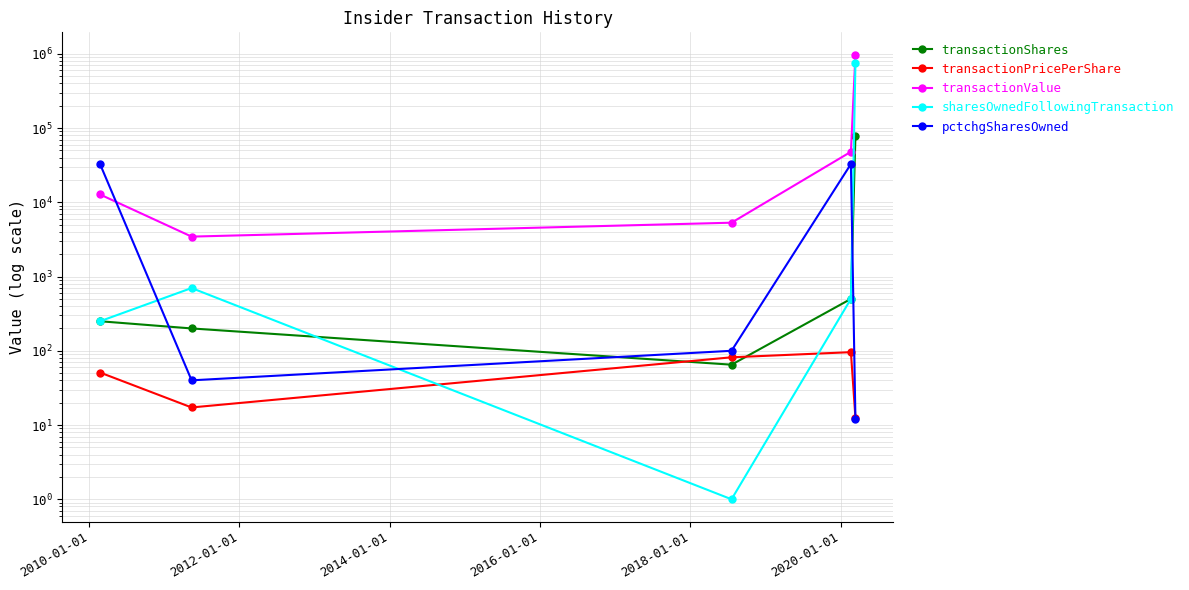

How many lines are shown in the chart?

5